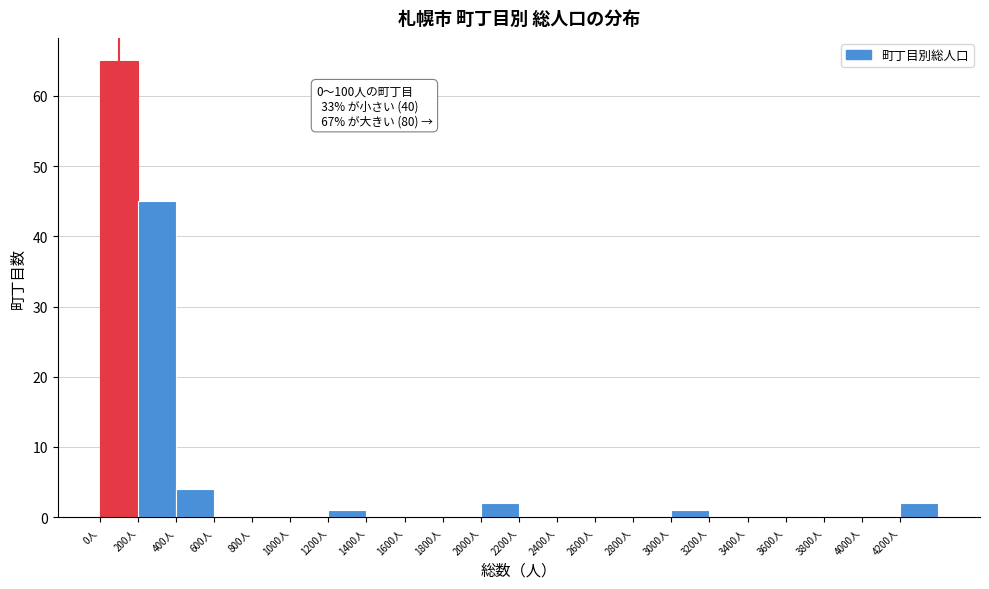

Which range on the x-axis has the tallest bar?

0 to 200